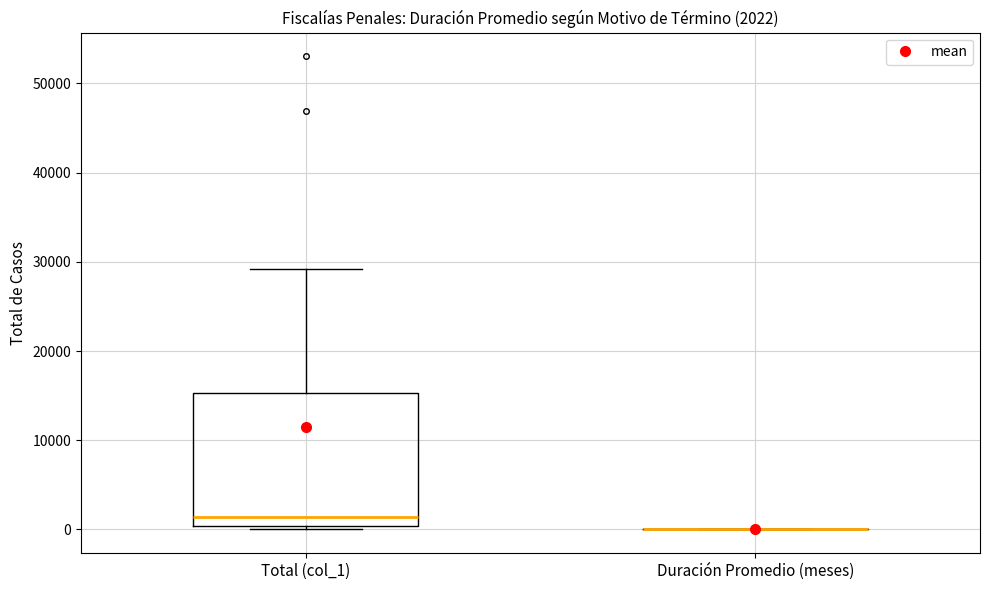

Which box is the tallest, from its lower edge to its upper edge?

Total (col_1)